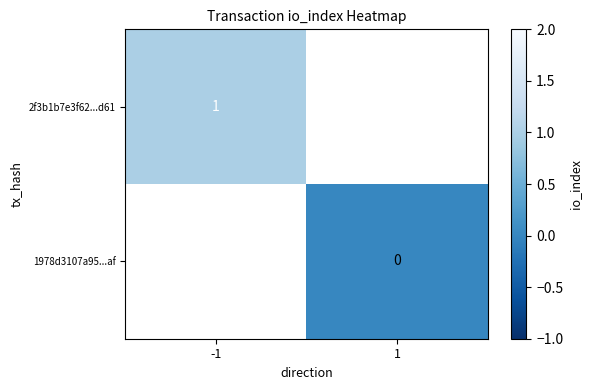

Which label corresponds to the largest value in the chart?

-1